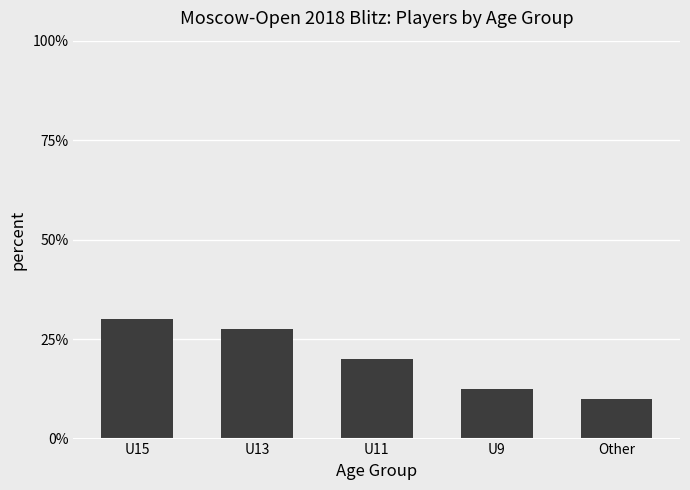

At which label does the data first exceed 20?

U15